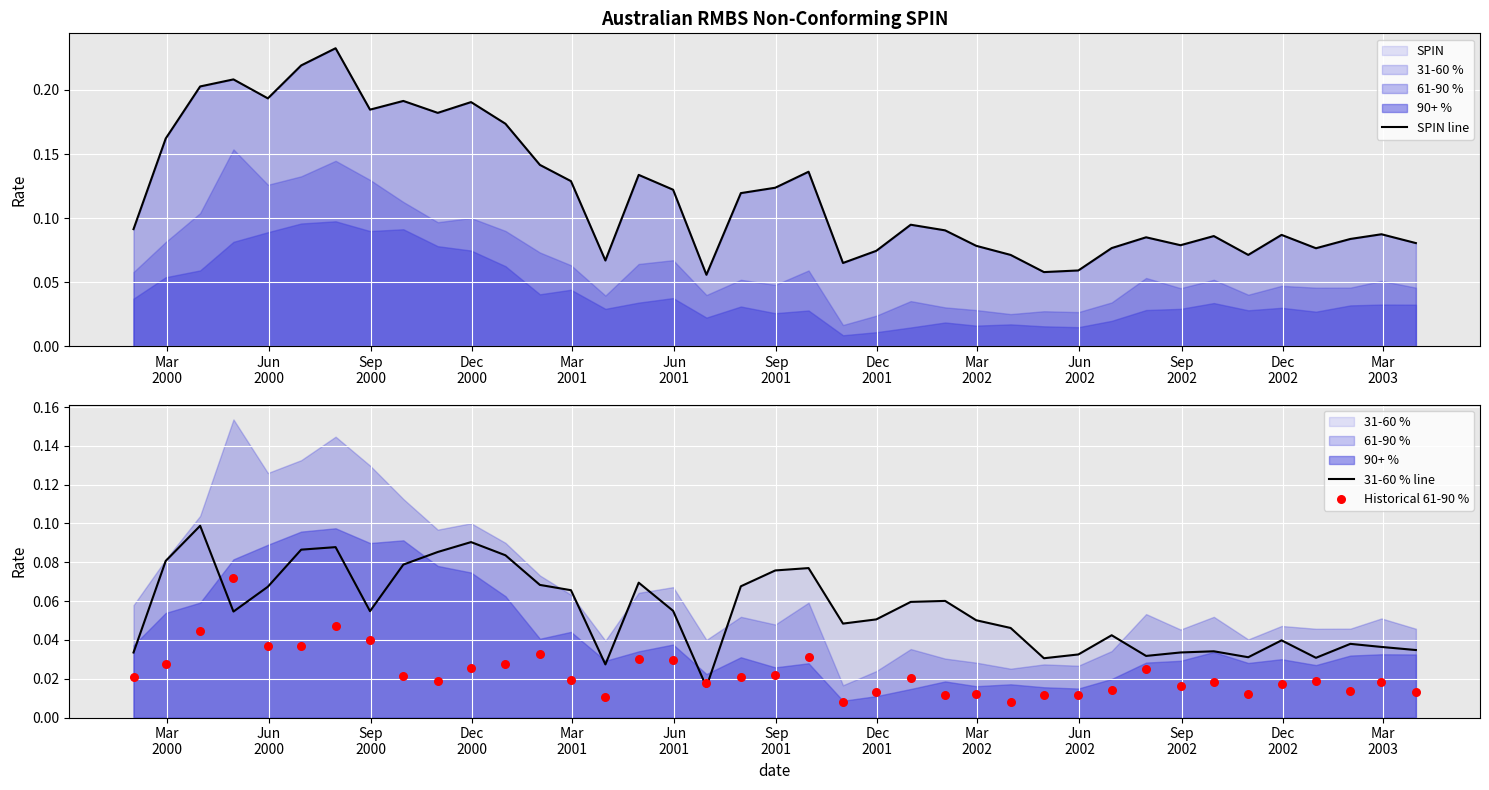

Is the value of SPIN line at Sep
2001 greater than the value of 31-60 % line at 31?

Yes